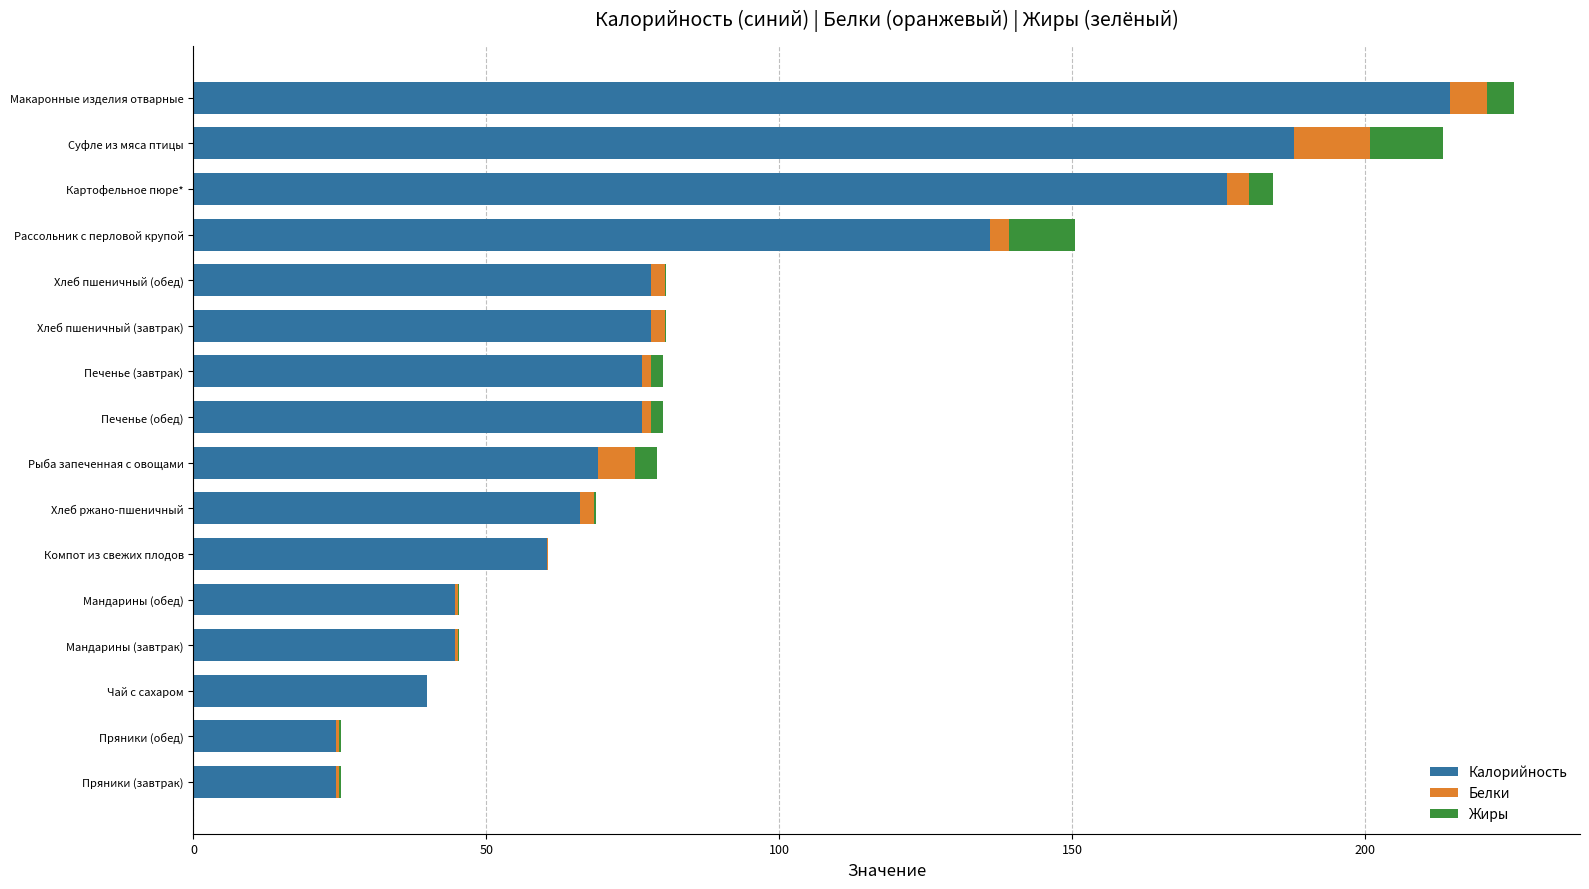

Where is Калорийность nearest to the value 119?

Рассольник с перловой крупой